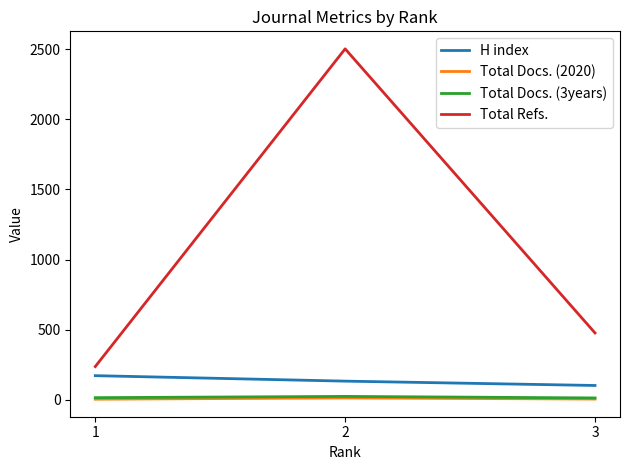

What is the average value of the H index series?

135